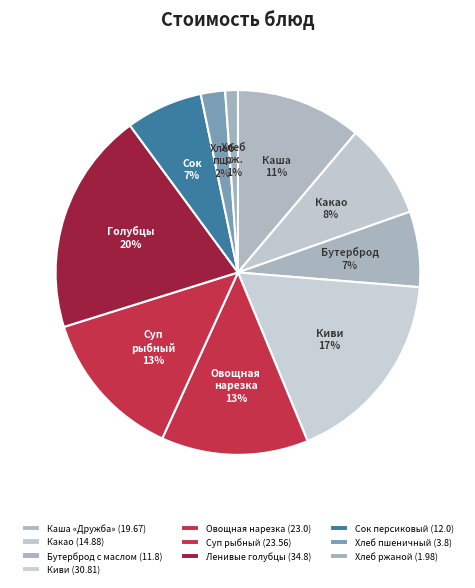

To the nearest percent, what is the difference between the Овощная нарезка and Какао slice percentages?

5%